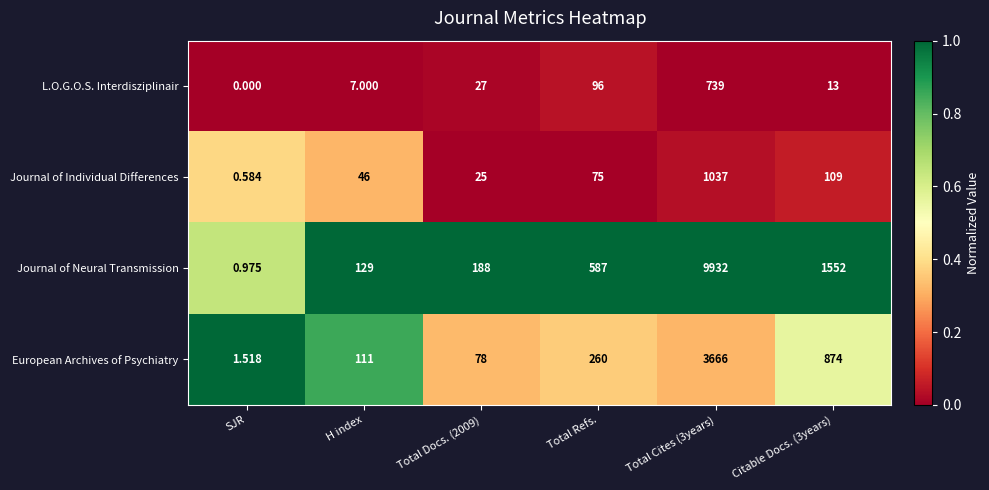

At which label is L.O.G.O.S. Interdisziplinair closest to 369?

Total Refs.